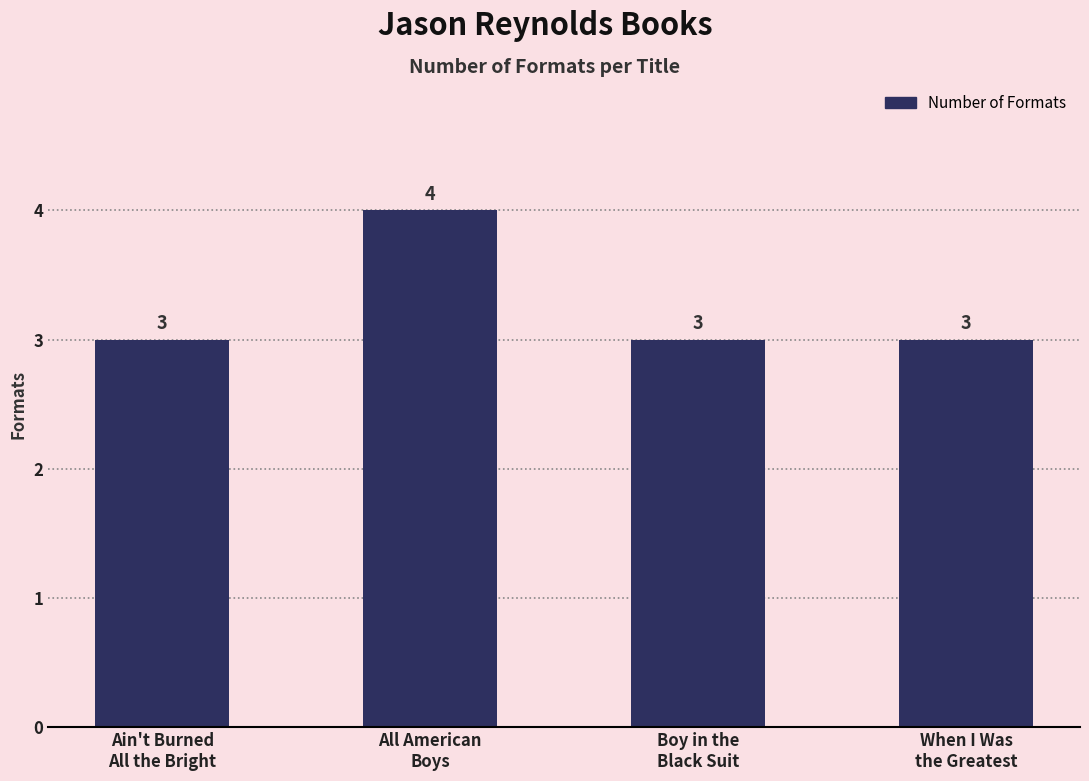

Approximately how many times larger is the value at All American
Boys compared to When I Was
the Greatest?

1.3